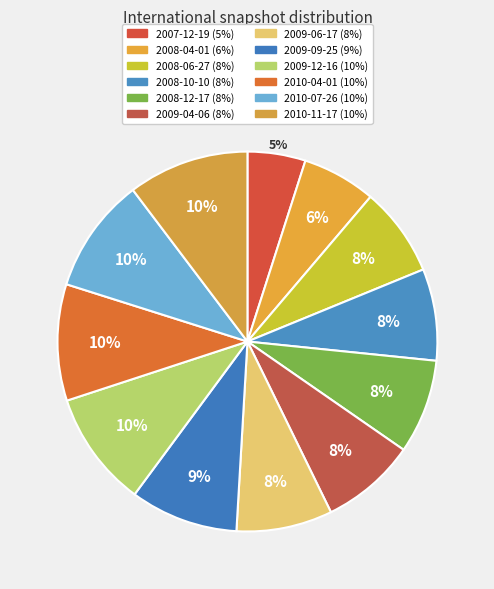

Combined, do 2009-12-16 and 2009-09-25 account for over 50%?

No